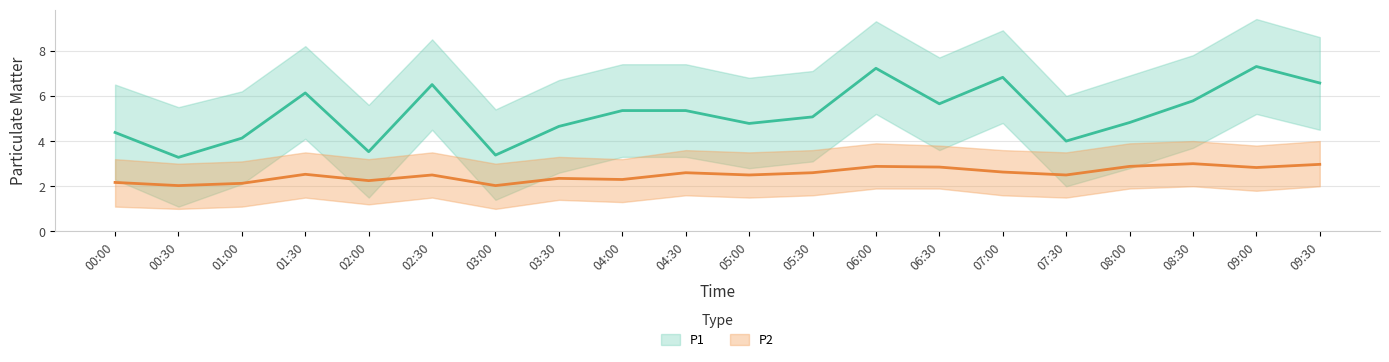

What is the spread (max minus min) of values at 07:30?

4.5